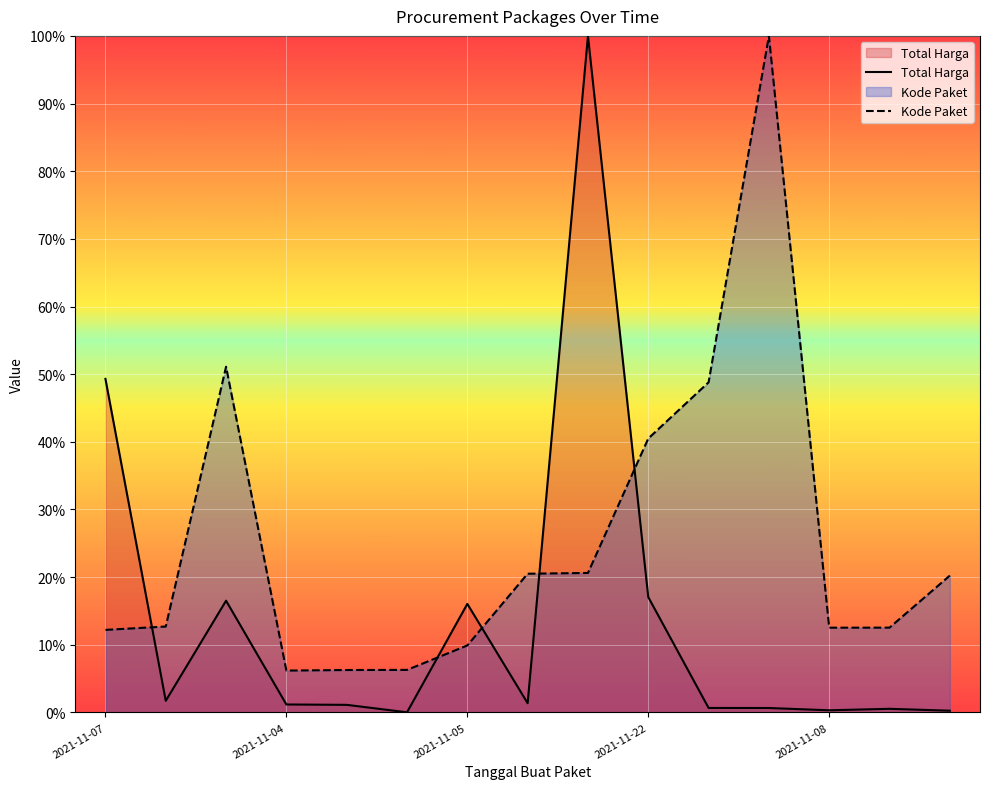

How many interior local valleys does the Kode Paket series have?

2